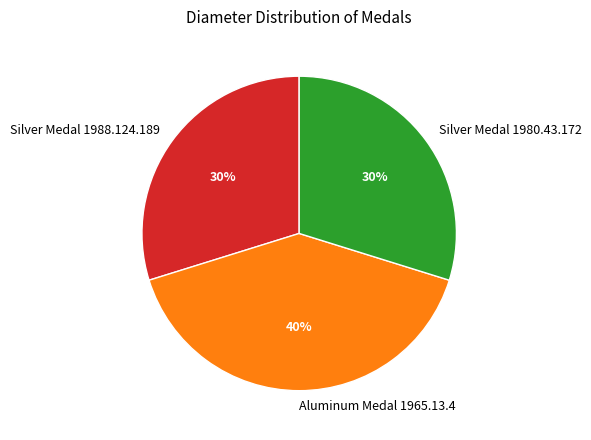

Between Silver Medal 1980.43.172 and Aluminum Medal 1965.13.4, which is larger?

Aluminum Medal 1965.13.4